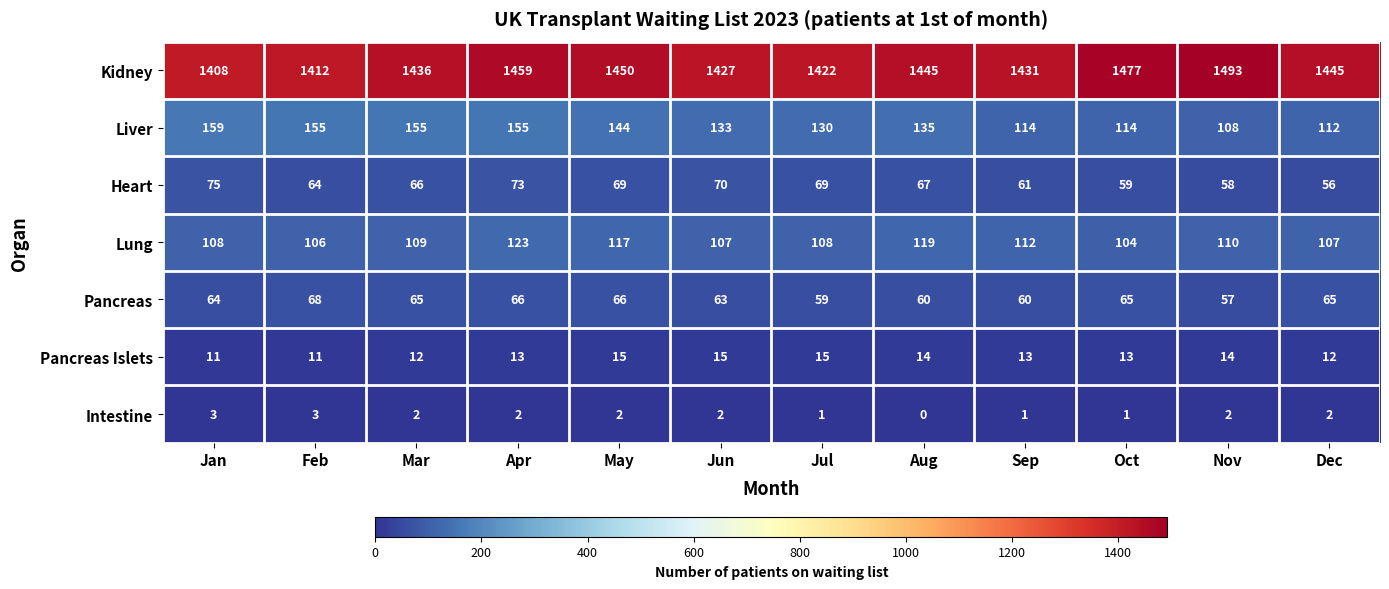

What is the maximum value shown in the chart?

1493